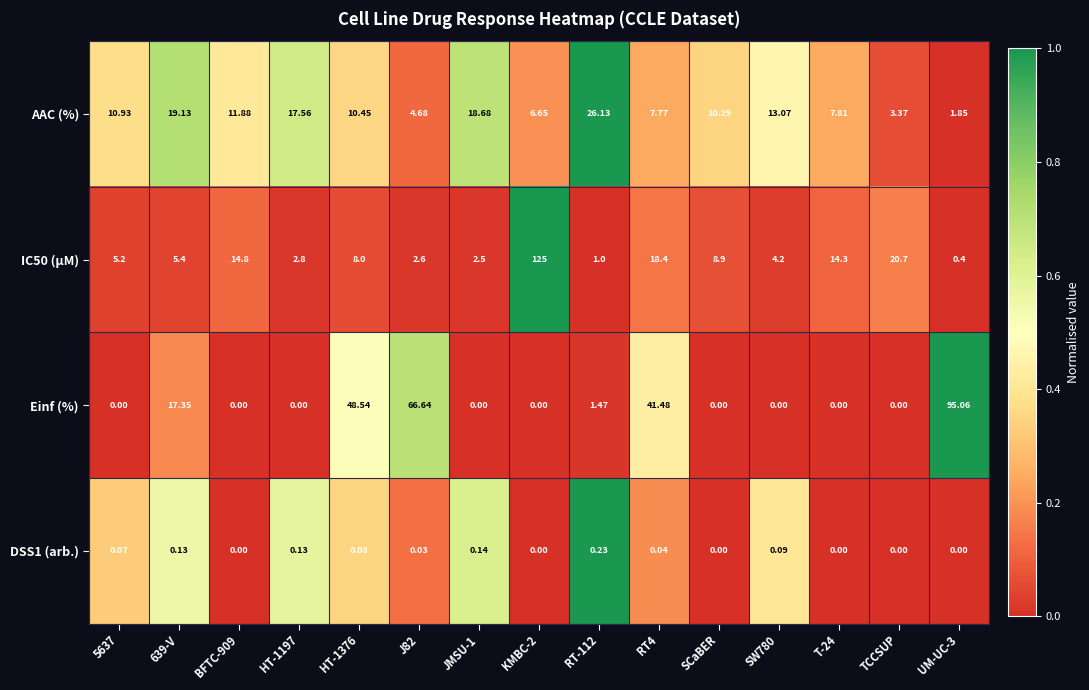

Between JMSU-1 and SCaBER, which series saw the biggest shift?

AAC (%)